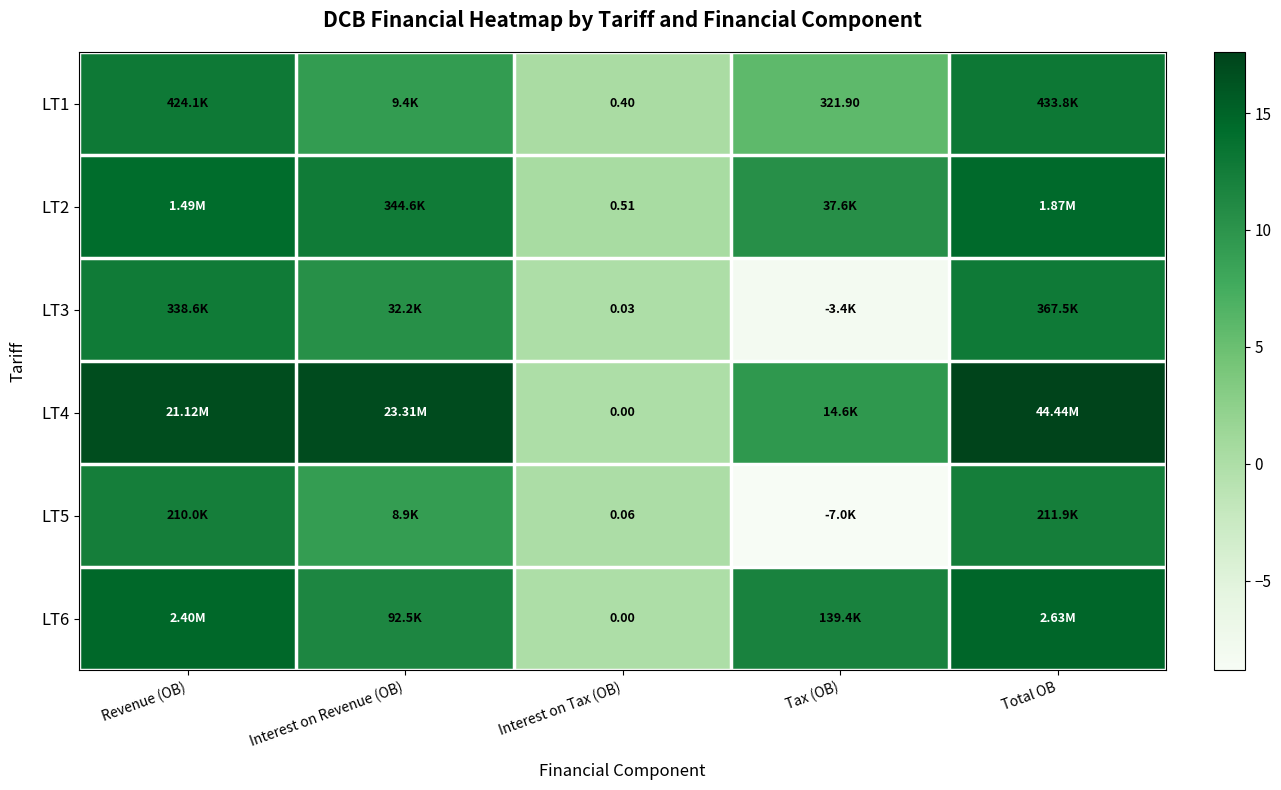

True or false: LT2 has a value of 0.4 at Interest on Tax (OB).

True